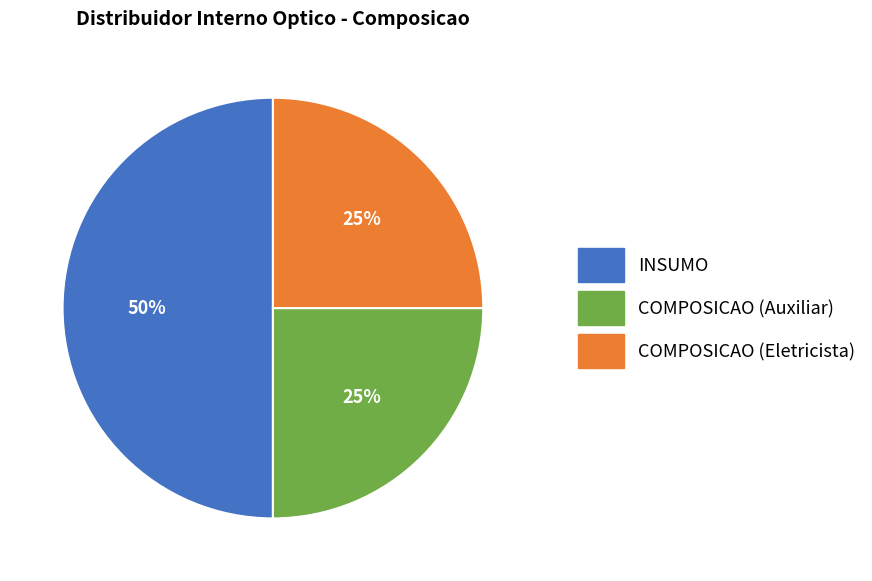

Approximately how many times larger is the value at COMPOSICAO (Eletricista) compared to INSUMO?

0.5